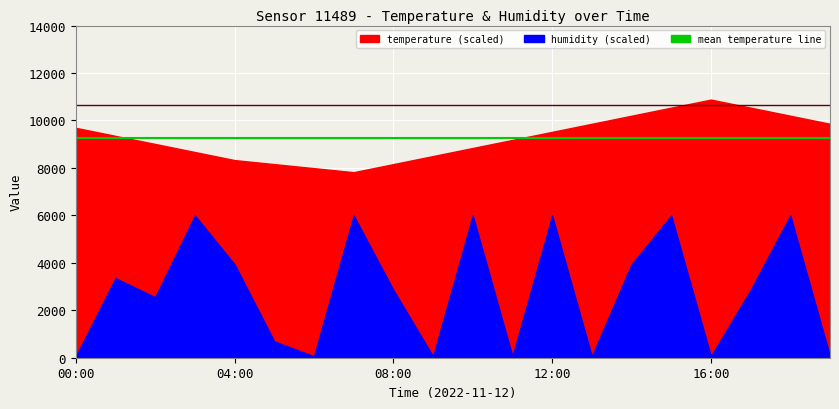

Reading left to right, what are all the values shown in this chart?

mean temperature: 9265.0	9265.0
max temperature: 10662.4	10662.4